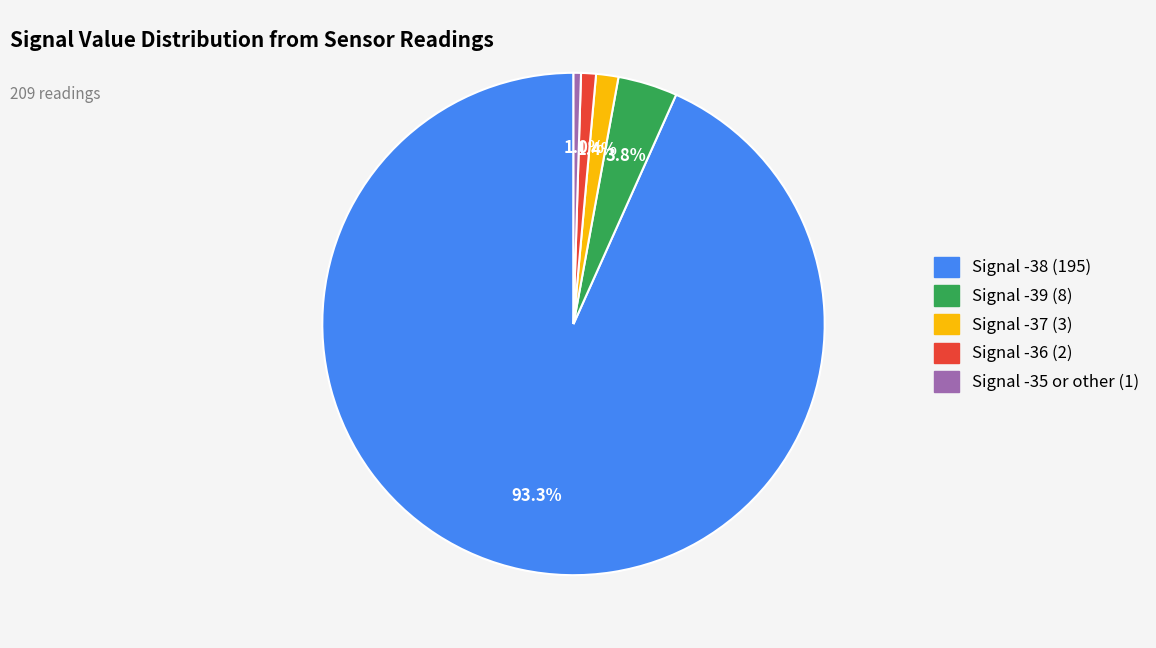

Does any single category account for the majority?

Yes